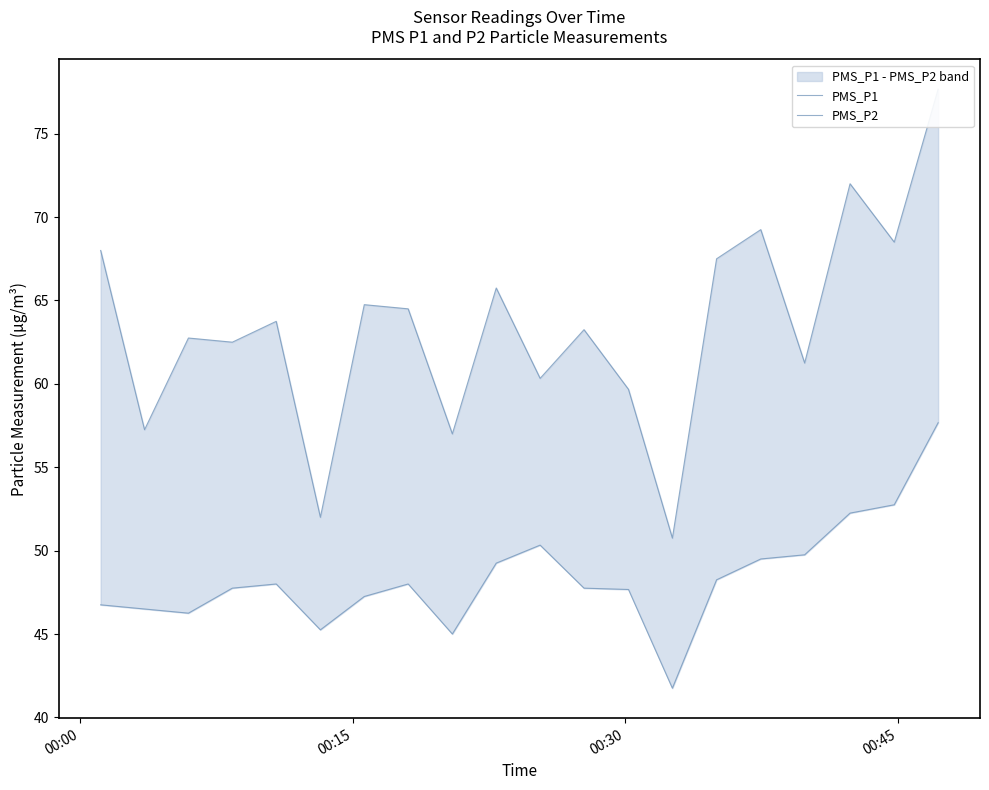

Reading right to left, list all the values displayed in this chart.

PMS_P1: 77.7	68.5	72.0	61.2	69.2	67.5	50.8	59.7	63.2	60.3	65.8	57.0	64.5	64.8	52.0	63.8	62.5	62.8	57.2	68.0
PMS_P2: 57.7	52.8	52.2	49.8	49.5	48.2	41.8	47.7	47.8	50.3	49.2	45.0	48.0	47.2	45.2	48.0	47.8	46.2	46.5	46.8